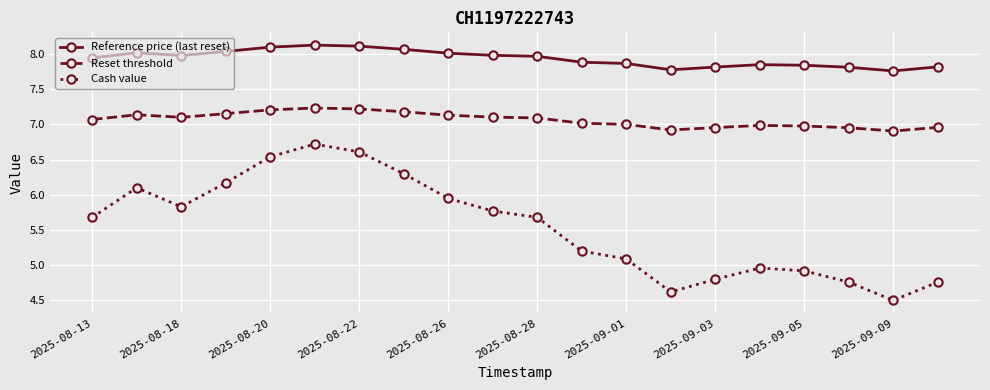

List the series in order of their overall mean, highest first.

Reference price (last reset), Reset threshold, Cash value